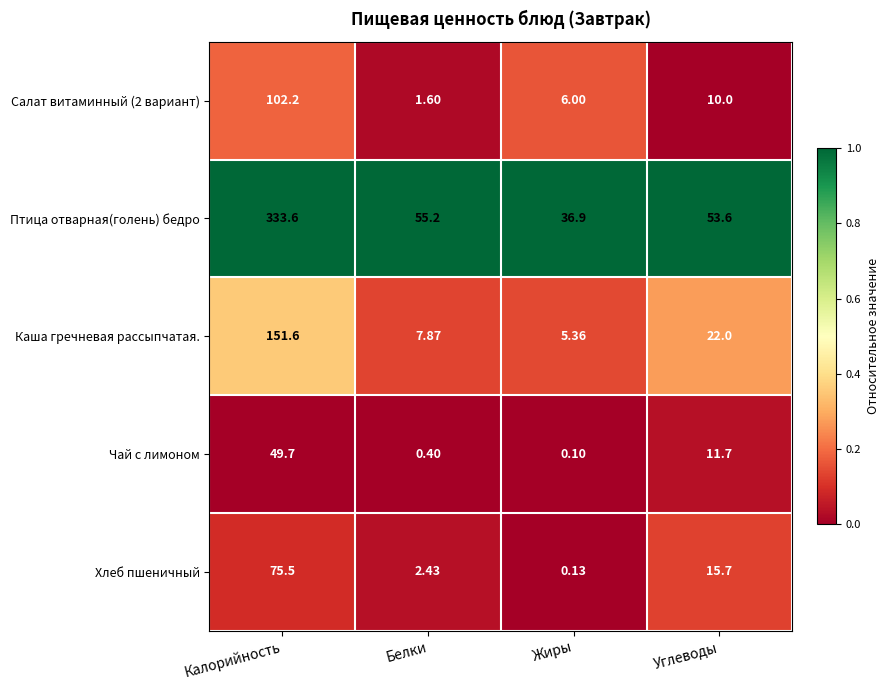

Which category has the highest value in the Каша гречневая рассыпчатая. series?

Калорийность